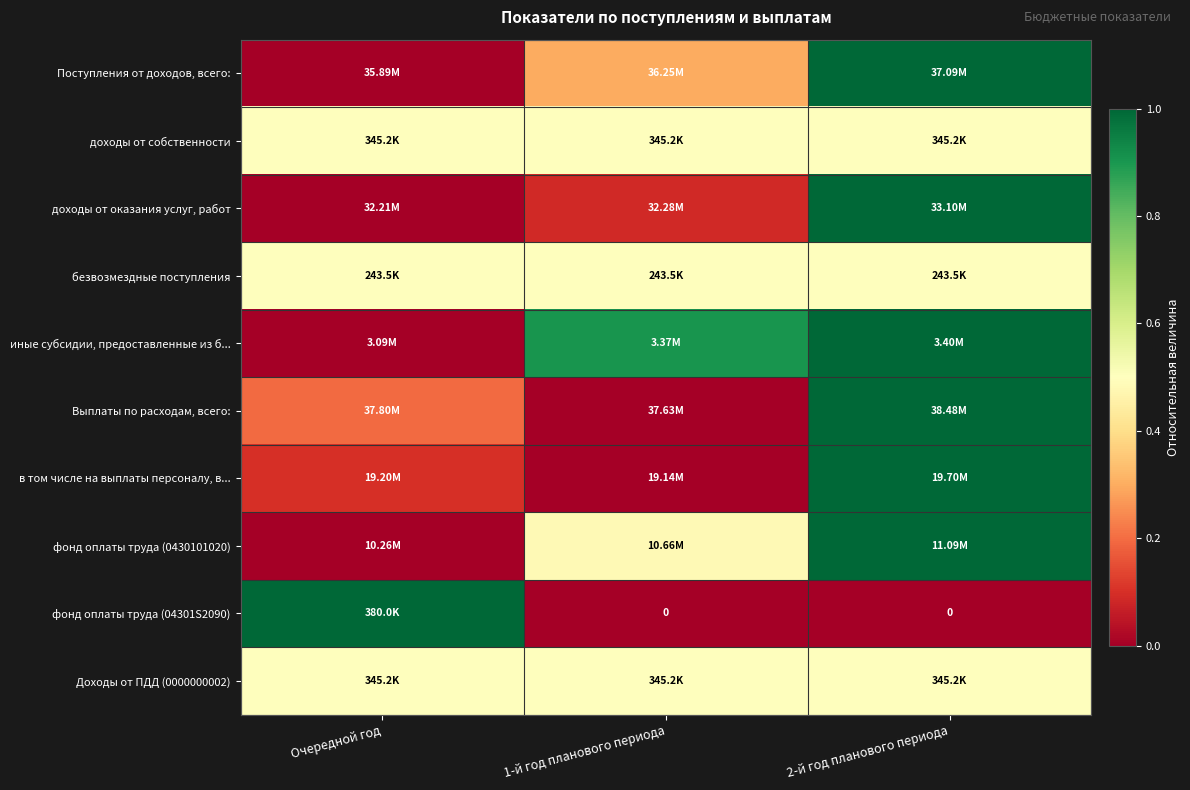

List the labels in order of доходы от собственности value, smallest first.

Очередной год, 1-й год планового периода, 2-й год планового периода